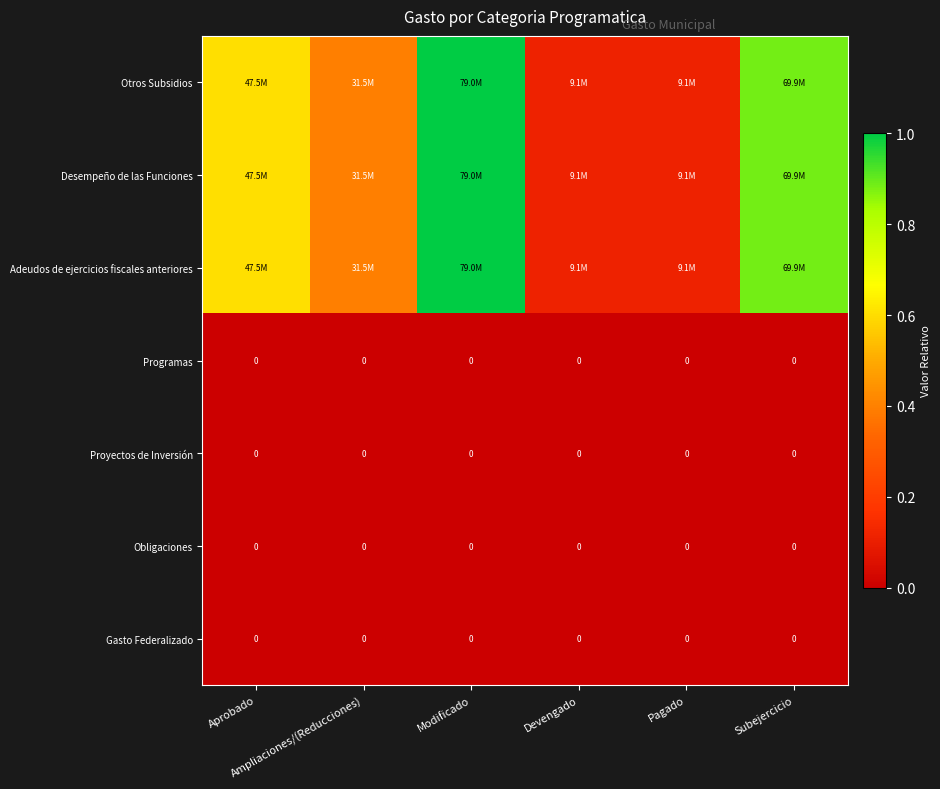

Is the value of Obligaciones at Devengado greater than the value of Desempeño de las Funciones at Subejercicio?

No